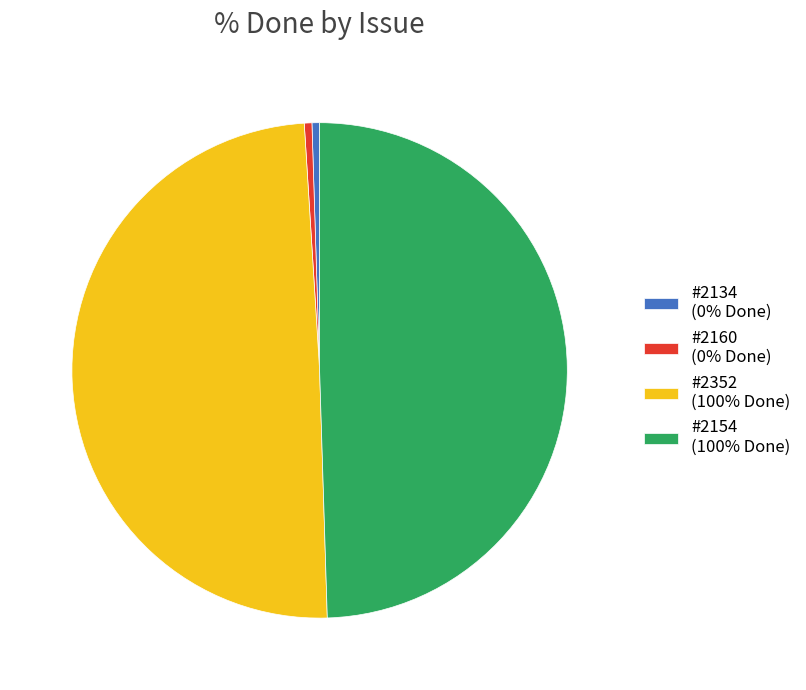

Do #2154 (100% Done) and #2352 (100% Done) together represent more than half of the pie?

Yes